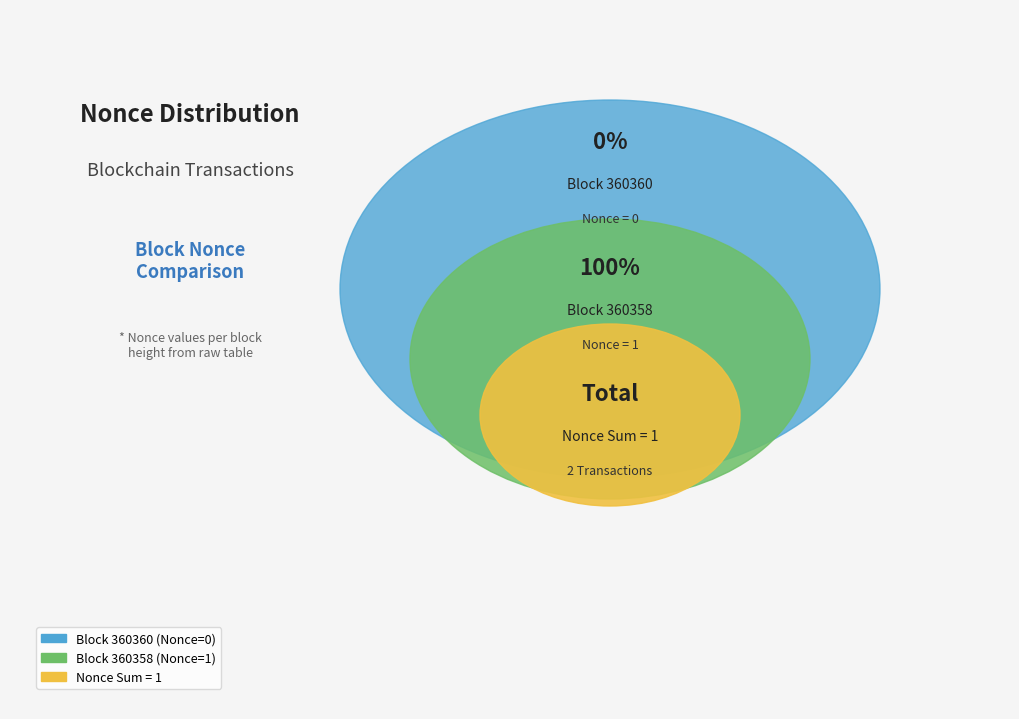

Which has a higher value, 360358 or 360360?

360358